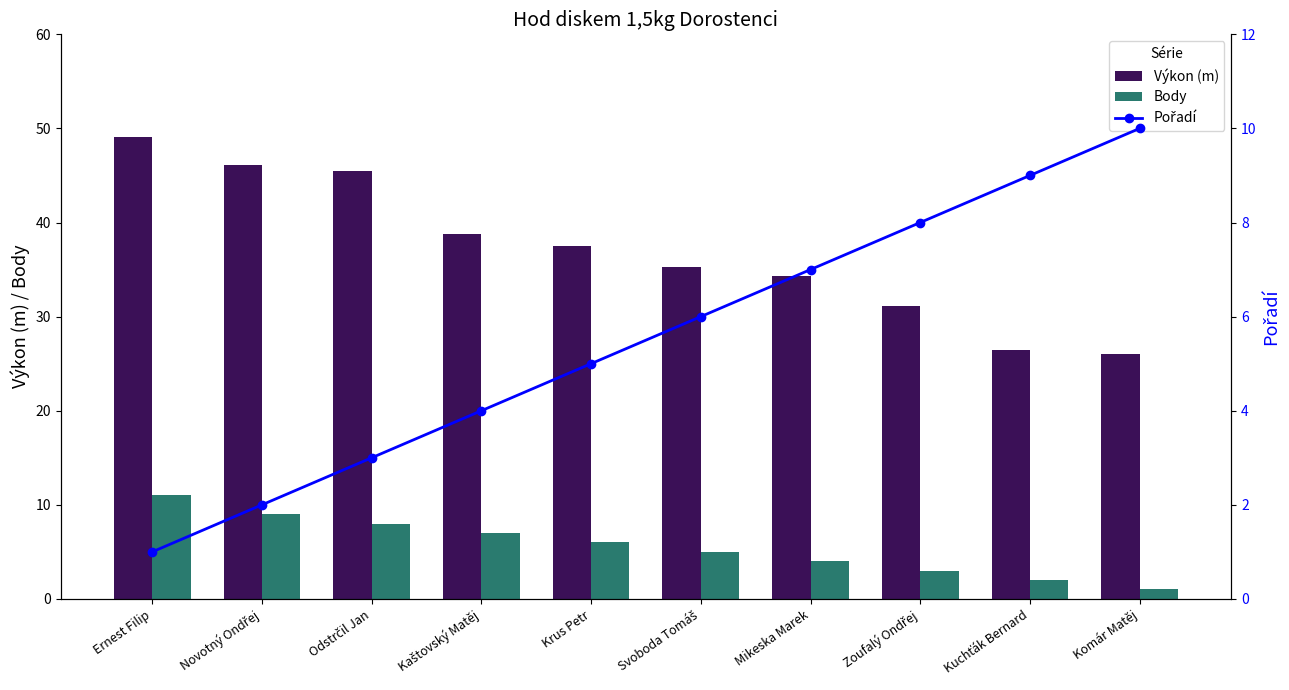

Which has a higher value, Kaštovský Matěj or Odstrčil Jan?

Odstrčil Jan